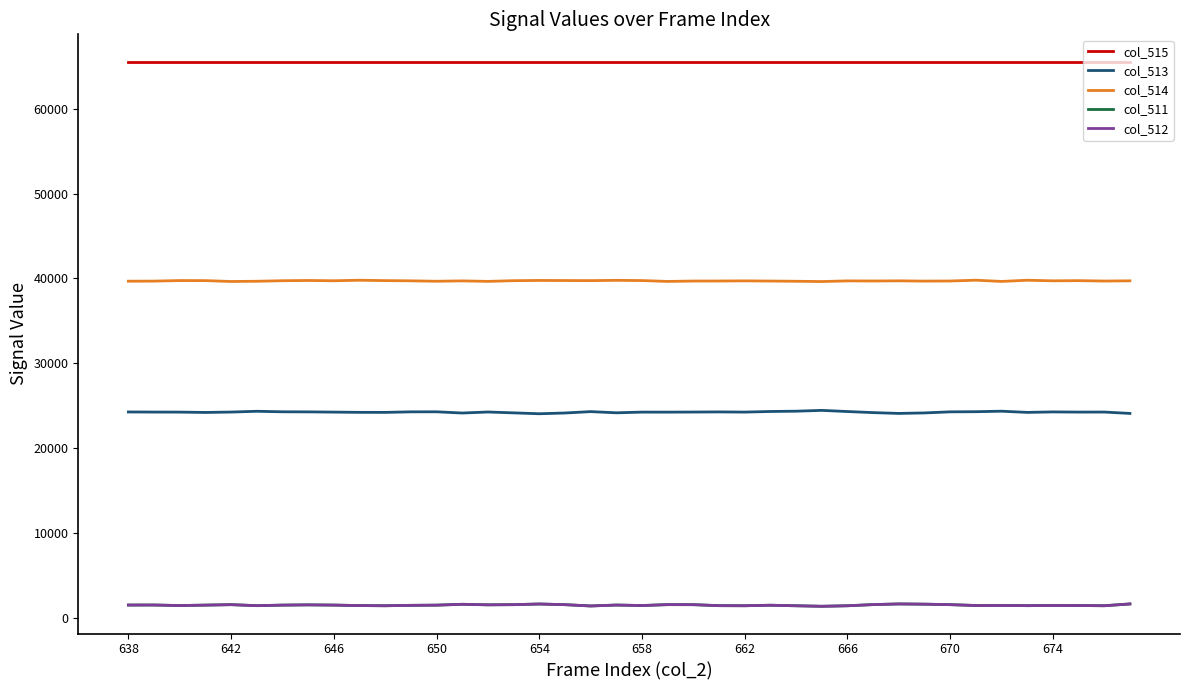

True or false: col_514 and col_515 cross at least once.

False